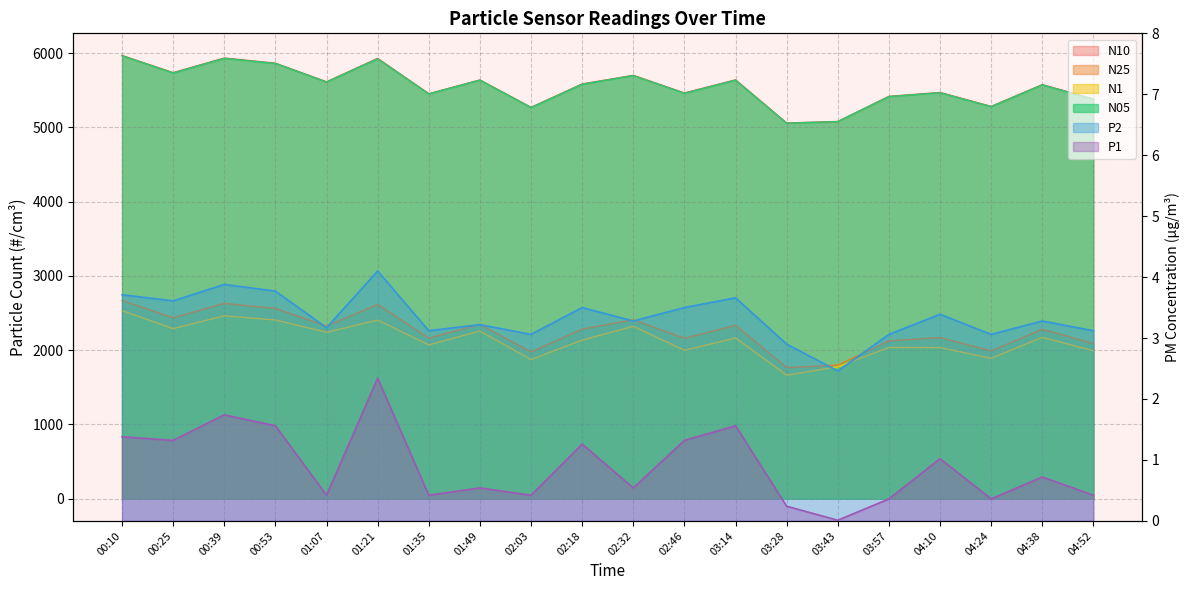

At which category does P2 reach its first local peak?

00:39